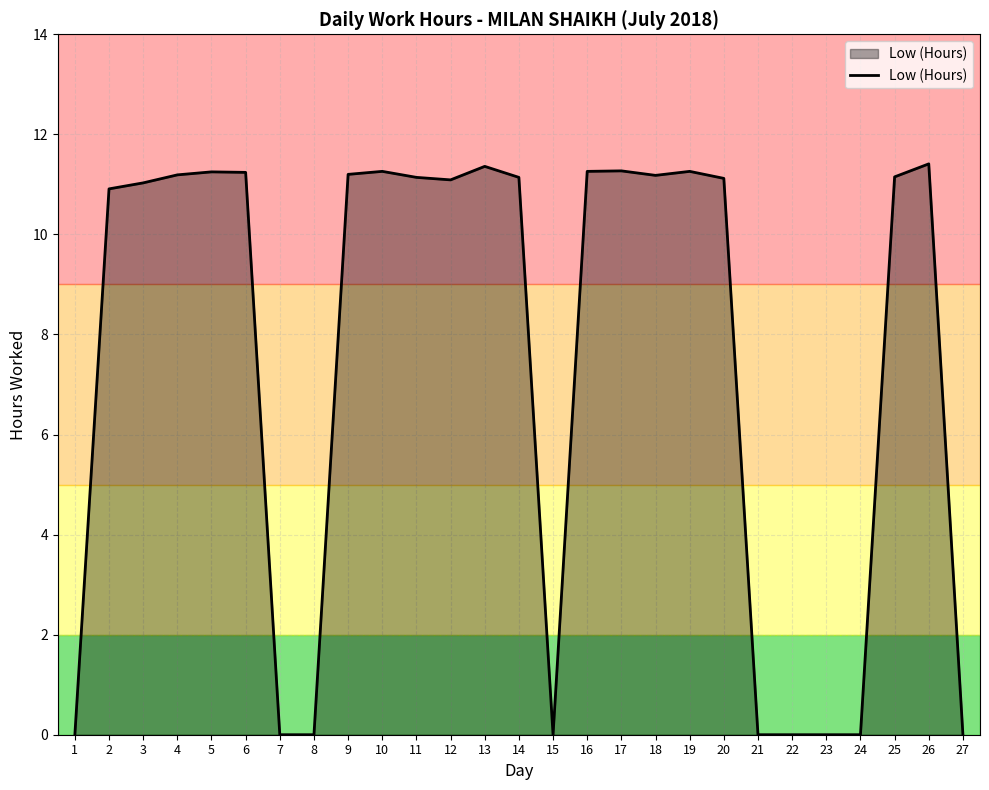

The value at 18 is 19.0. True or false?

False